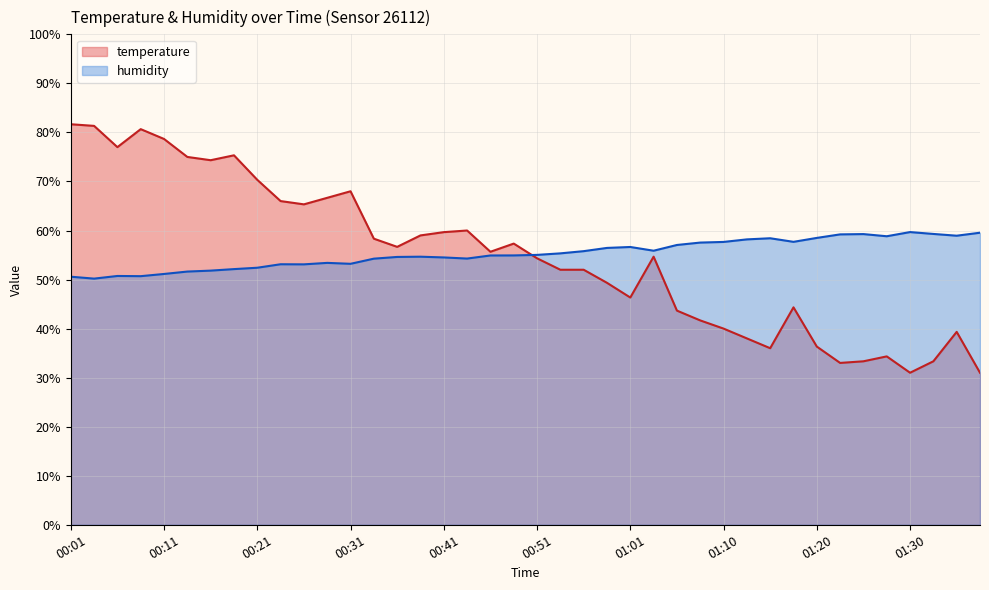

At how many categories does at least one series exceed 58?

27